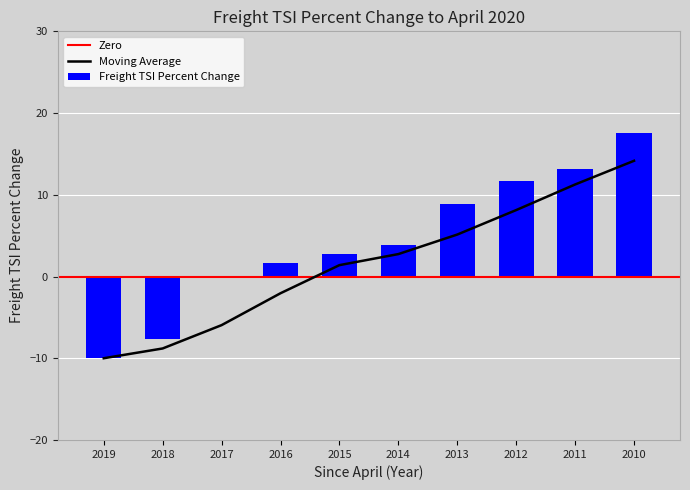

Rank the categories by value from lowest to highest.

2019, 2018, 2017, 2016, 2015, 2014, 2013, 2012, 2011, 2010